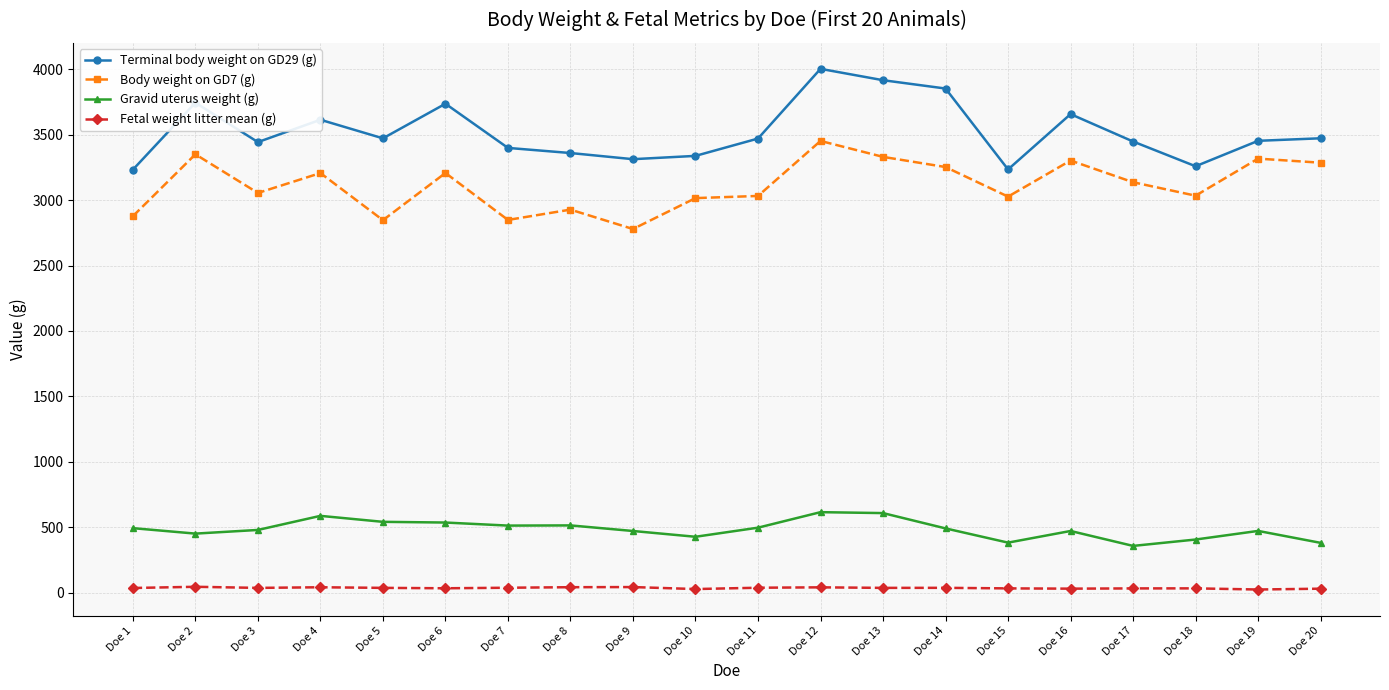

What is the value of the Fetal weight litter mean (g) point at the 6th from the left?

34.8